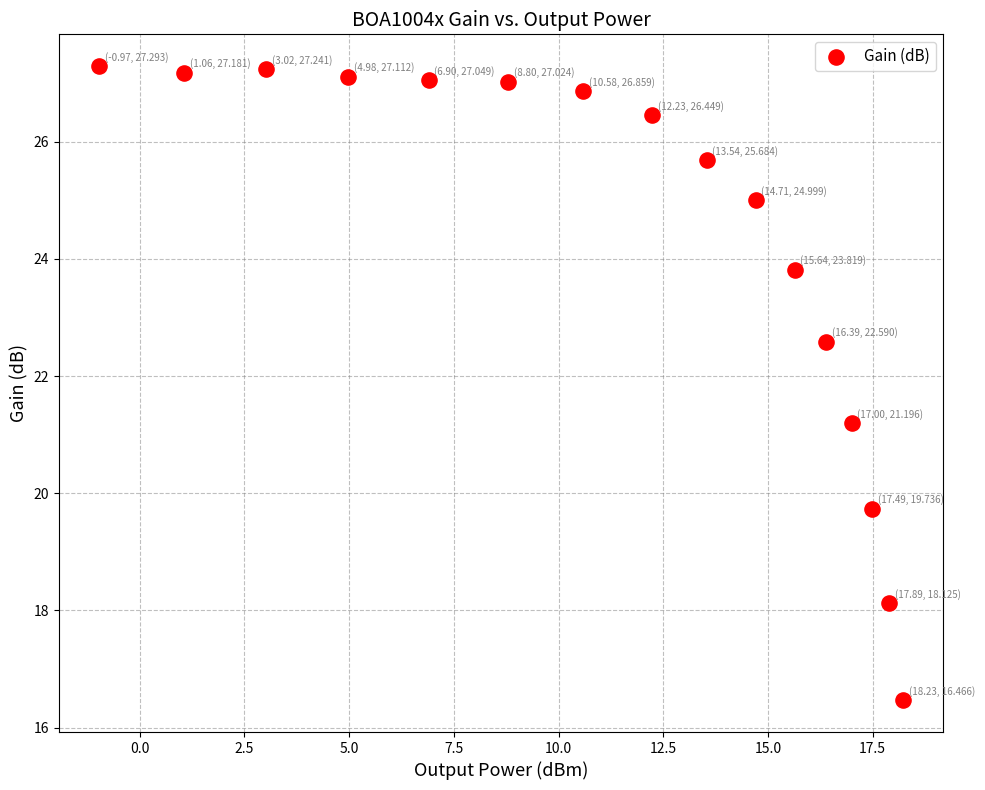

What is the range of X values (max minus min)?

19.2